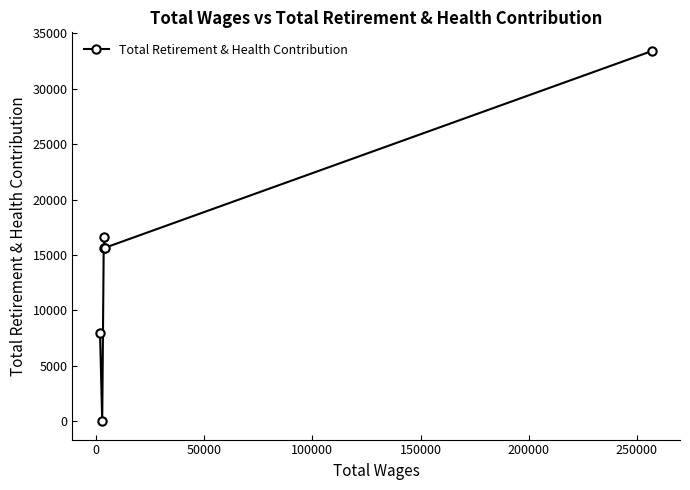

How many distinct data groups are displayed?

1